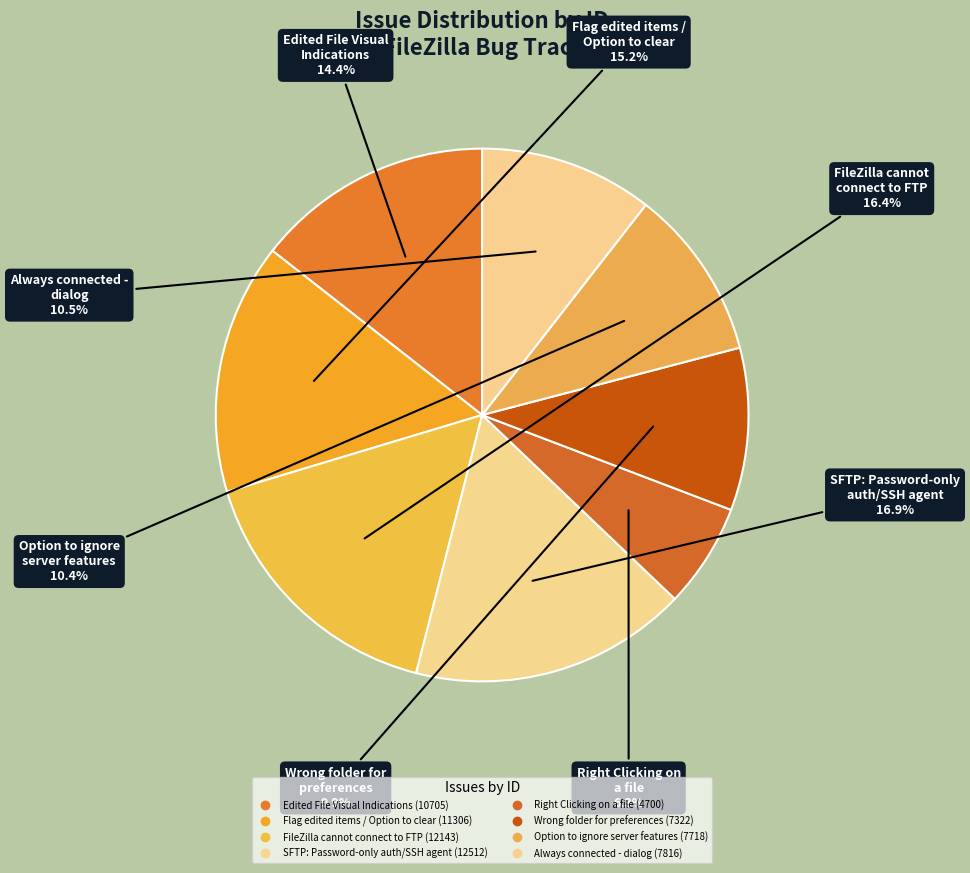

What is the smallest slice in the pie chart?

Right Clicking on
a file